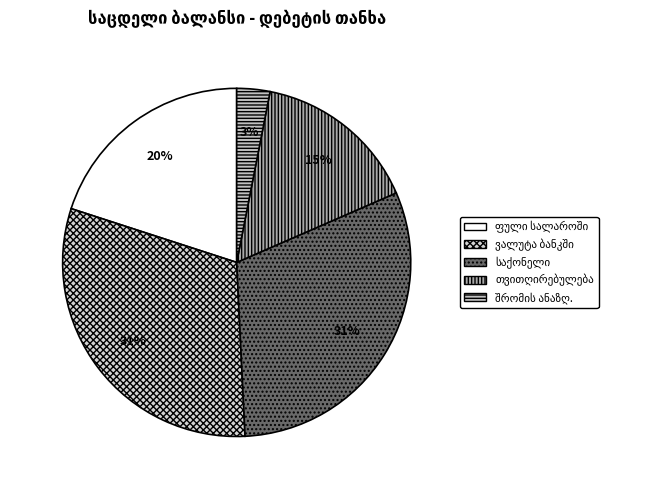

What is the smallest slice in the pie chart?

შრომის ანაზღაურება